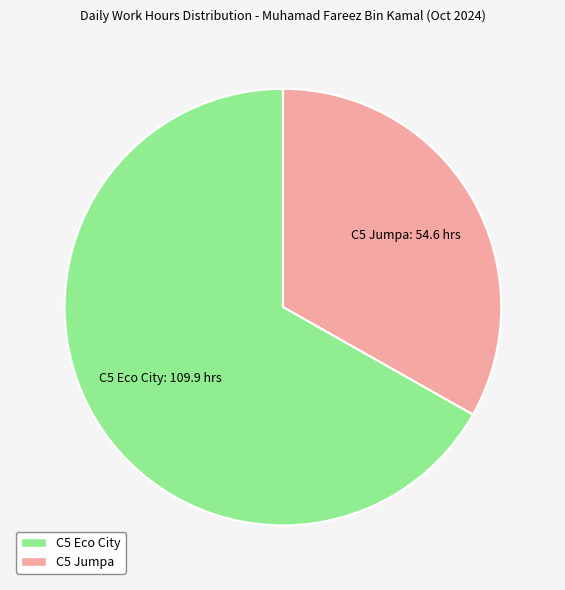

Is there a majority slice in this chart?

Yes